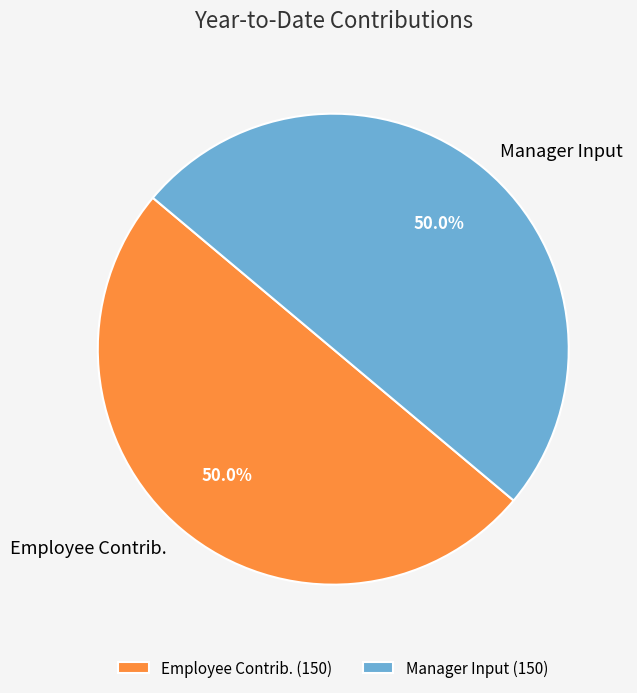

Approximately how many times larger is the value at Manager Input compared to Employee Contrib.?

1.0